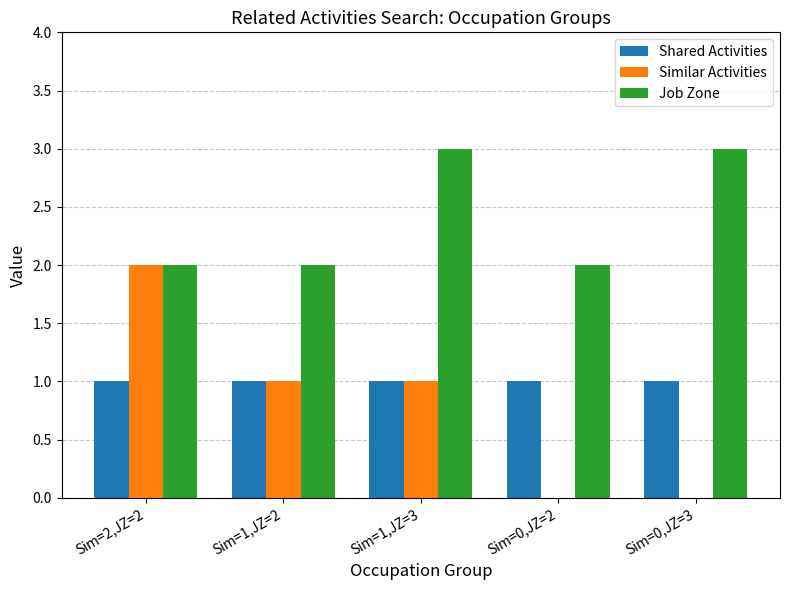

How many groups of bars are there?

5